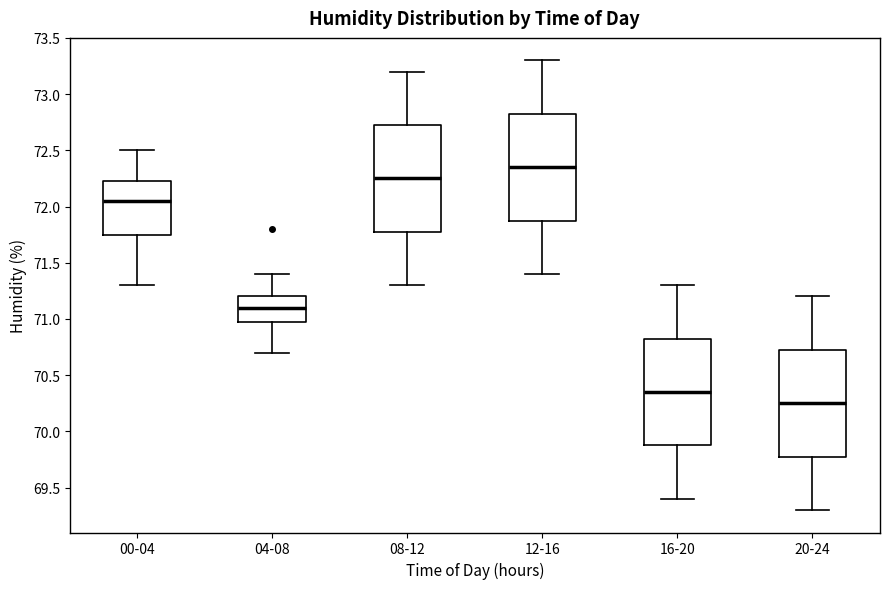

Which box has the lowest median line?

20-24